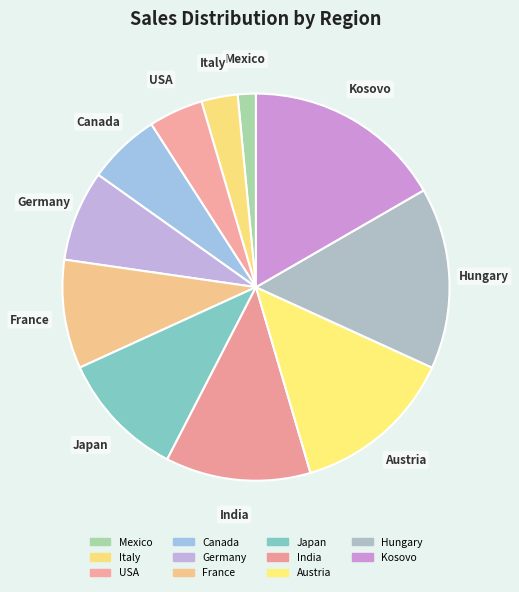

Which category has the biggest portion of the pie?

Kosovo